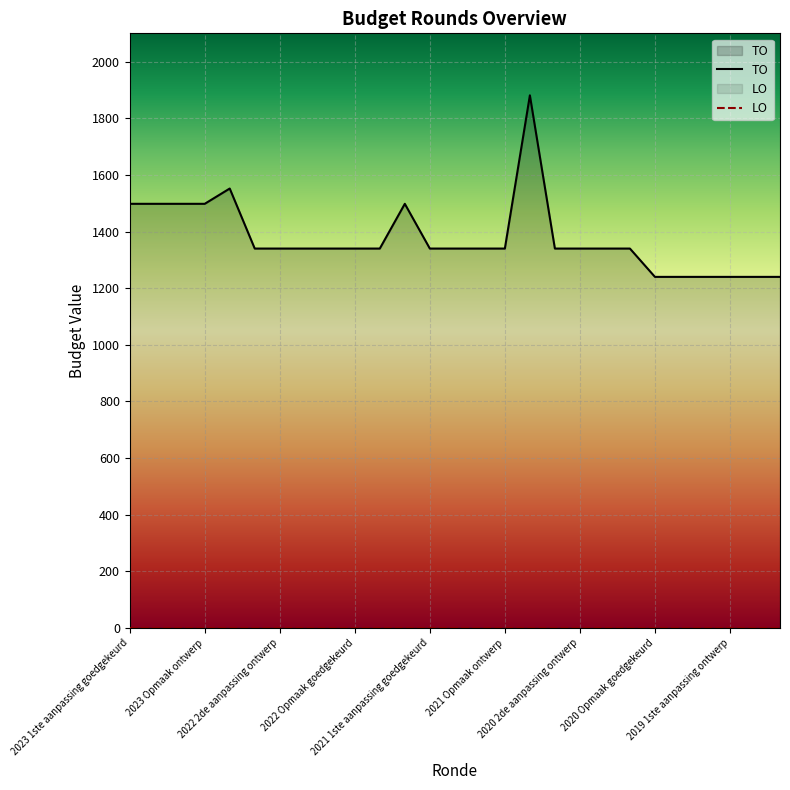

What position from the right is 2023 1ste aanpassing ontwerp?

26